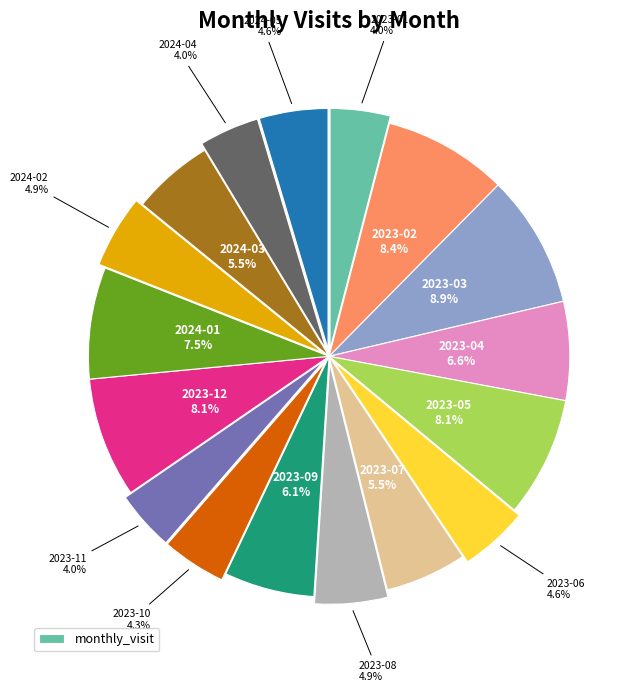

Is there a majority slice in this chart?

No